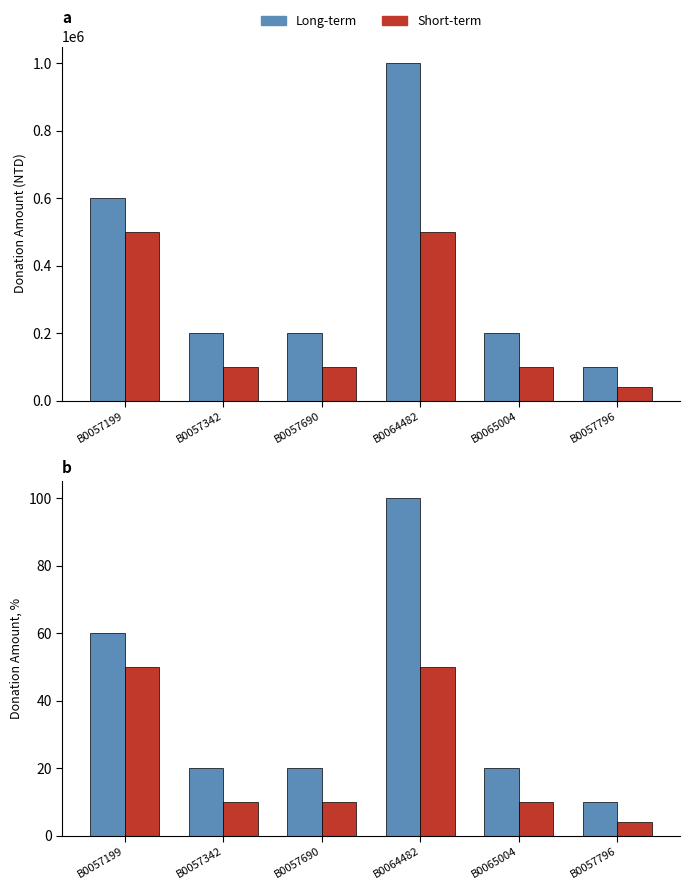

At how many categories does at least one series exceed 19?

5